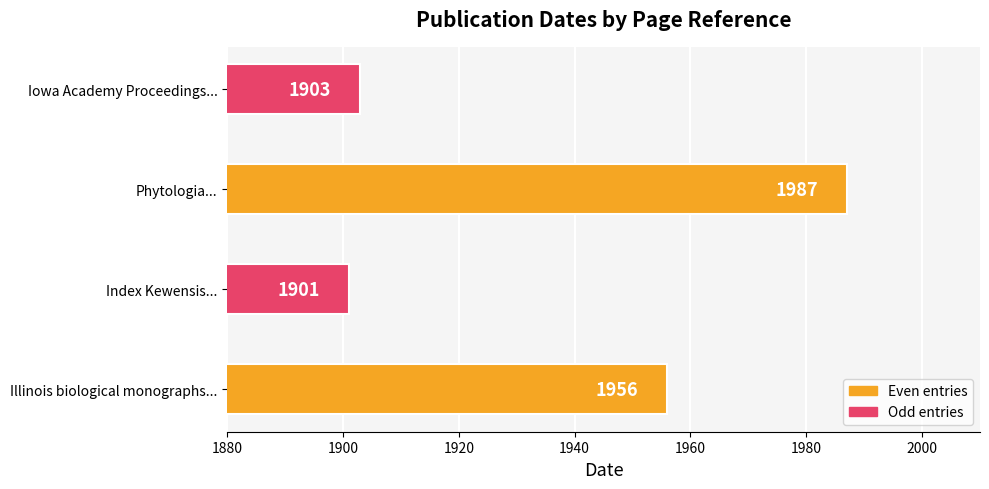

Approximately how many times larger is the value at Iowa Academy Proceedings... compared to Index Kewensis...?

1.0